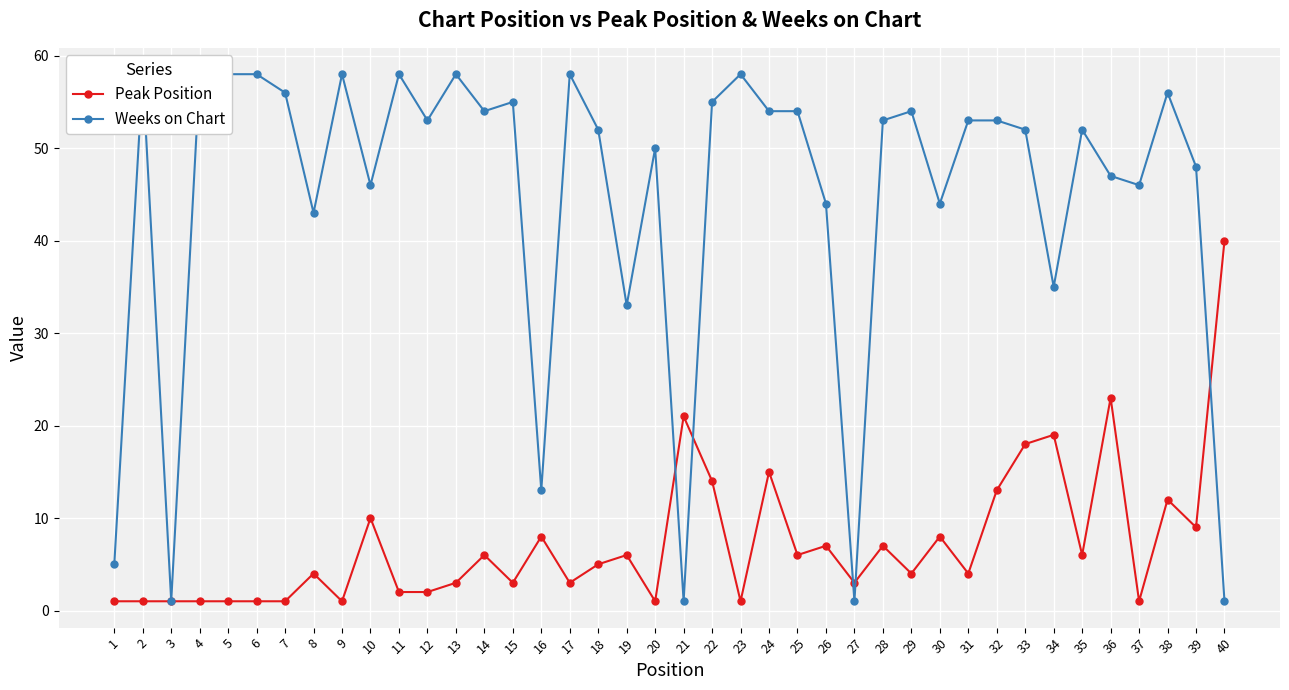

Which has a higher value, 26 or 1?

26